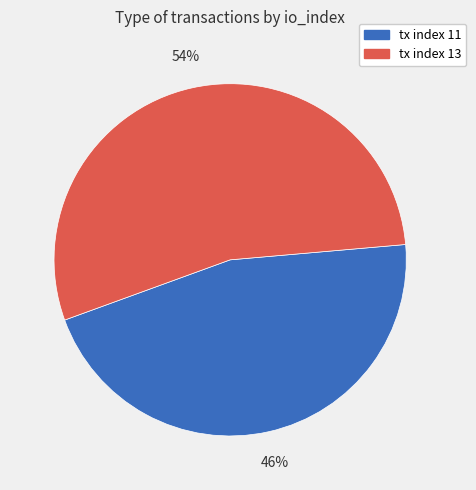

To the nearest percent, what is the average slice percentage?

50%